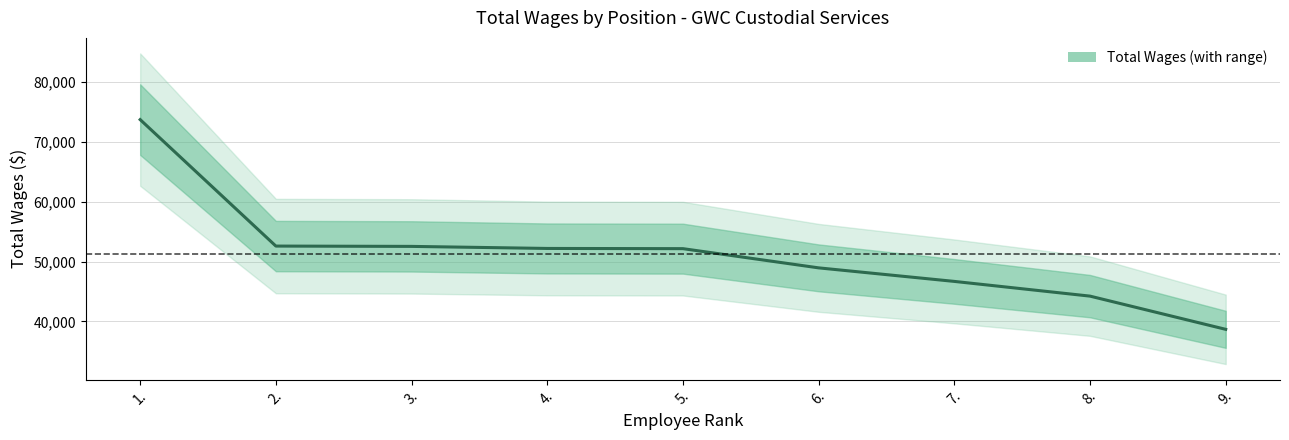

How many categories are shown in the chart?

9